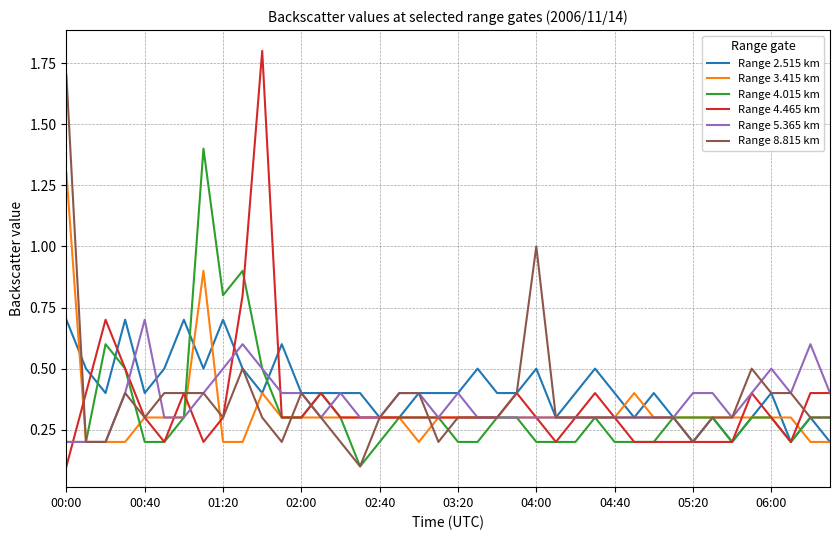

What are all the series names shown in the legend?

Range 2.515 km, Range 3.415 km, Range 4.015 km, Range 4.465 km, Range 5.365 km, Range 8.815 km